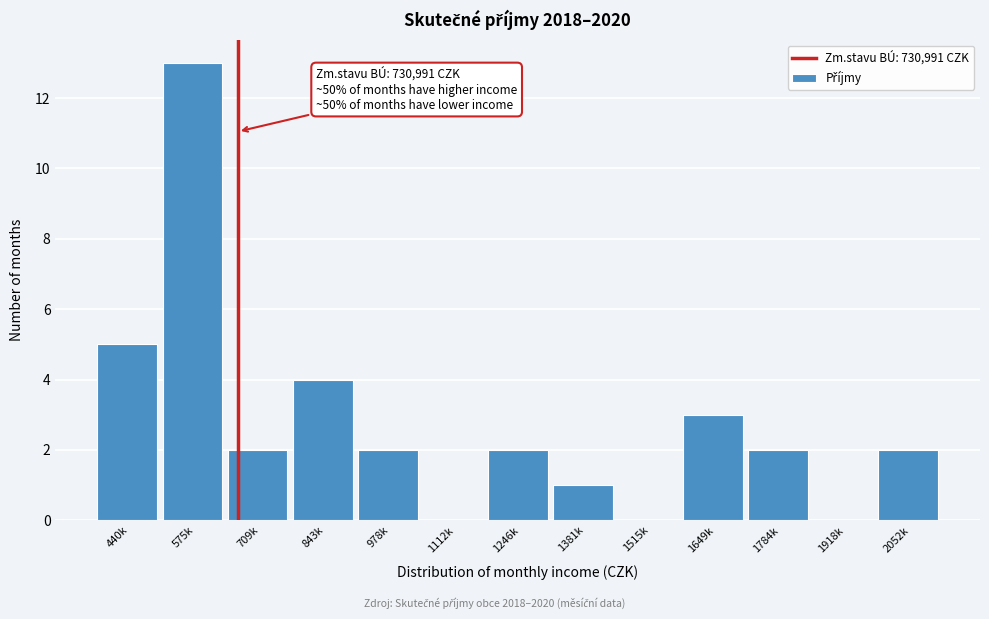

Reading right to left, extract all data points from this chart.

2052k=2	1918k=0	1784k=2	1649k=3	1515k=0	1381k=1	1246k=2	1112k=0	978k=2	843k=4	709k=2	575k=13	440k=5